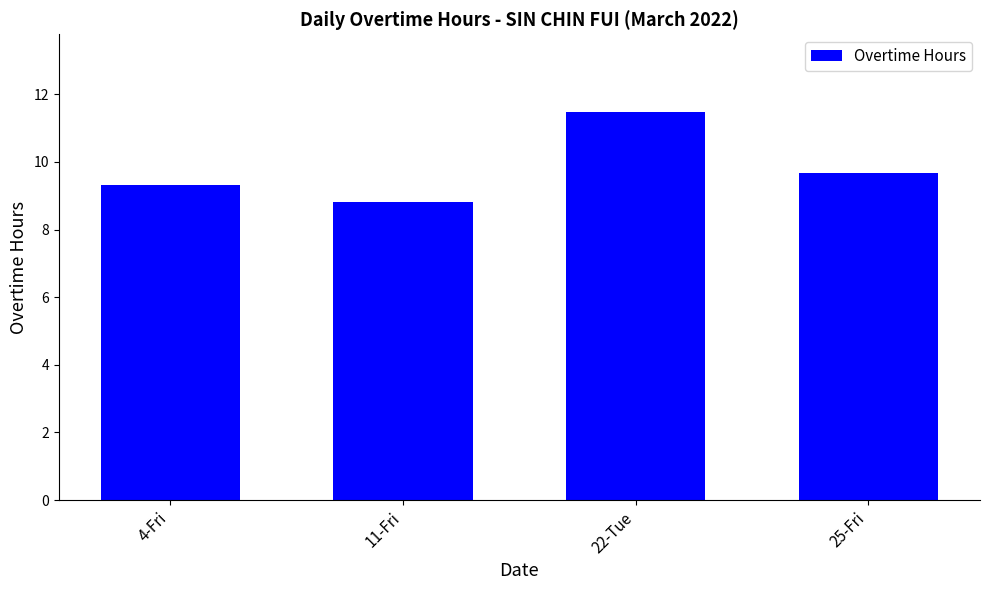

What is the ratio of the value at 4-Fri to the value at 25-Fri?

1.0